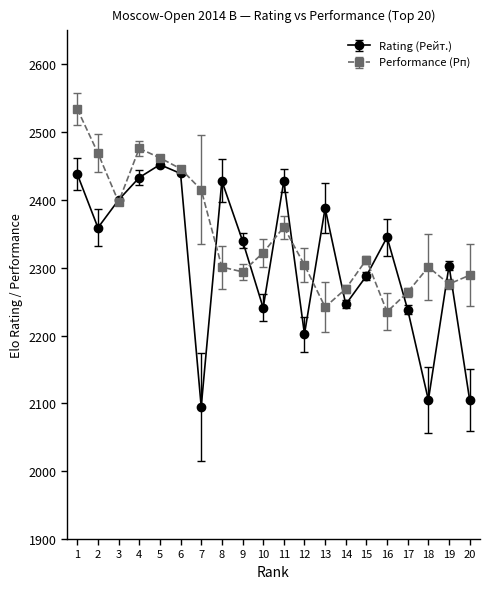

List the series in order of their overall mean, lowest first.

Rating (Рейт.), Performance (Рп)